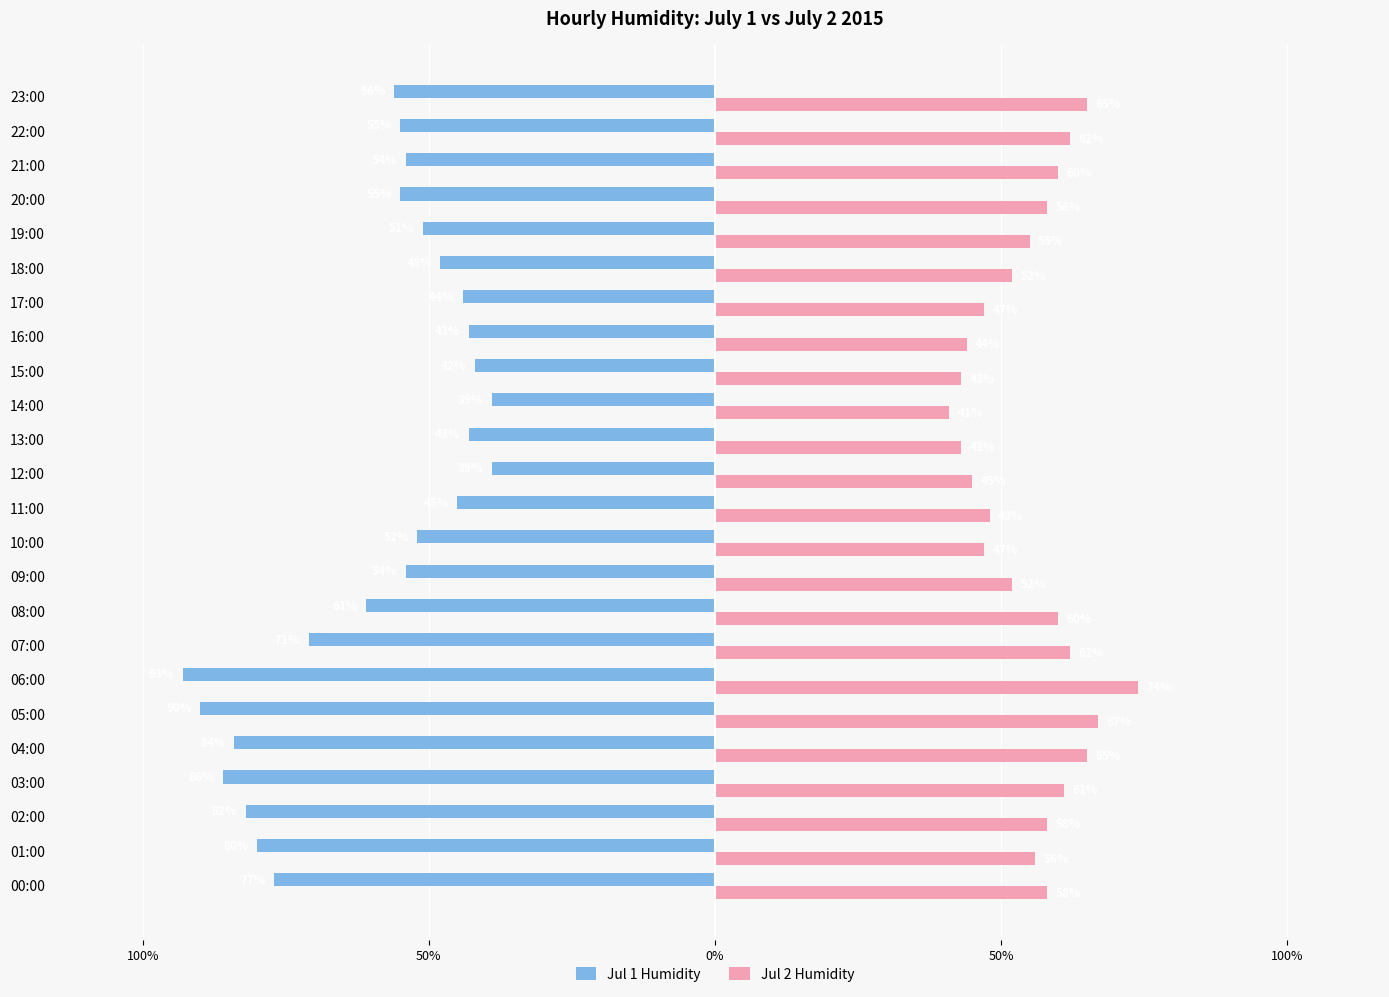

What are all the series names shown in the legend?

Jul 1 Humidity, Jul 2 Humidity